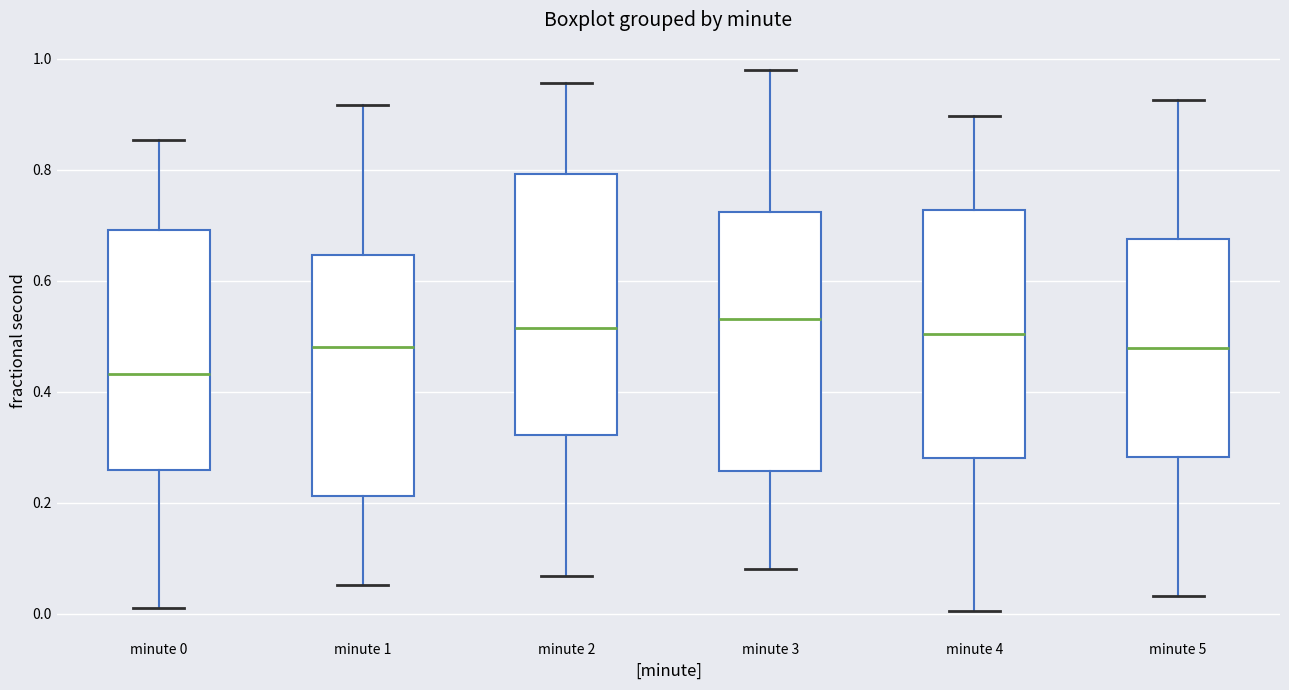

Reading left to right, read every box against the y-axis: the position of its median line, the range the box covers, and the ends of its whiskers. The values are not printed on the chart, so give them approximately, as read against the axis.

minute 0: median 0.44, box 0.26 to 0.70, whiskers 0.02 to 0.86
minute 1: median 0.48, box 0.22 to 0.64, whiskers 0.06 to 0.92
minute 2: median 0.52, box 0.32 to 0.80, whiskers 0.06 to 0.96
minute 3: median 0.54, box 0.26 to 0.72, whiskers 0.08 to 0.98
minute 4: median 0.50, box 0.28 to 0.72, whiskers 0.00 to 0.90
minute 5: median 0.48, box 0.28 to 0.68, whiskers 0.04 to 0.92